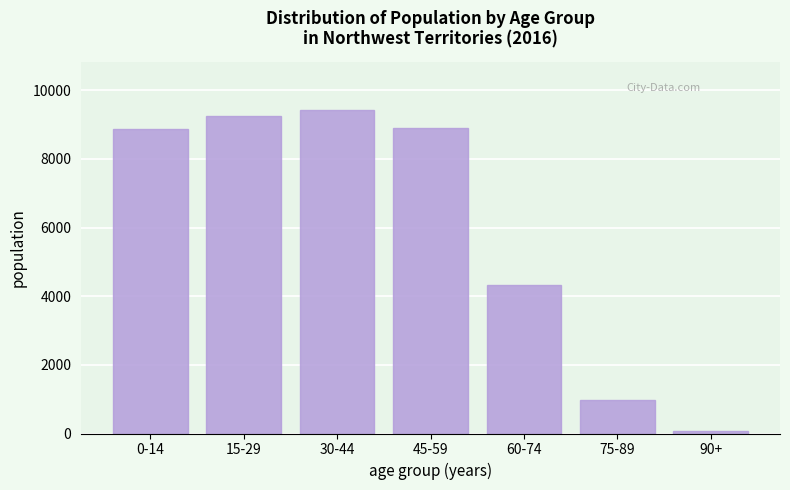

At which label is the value closest to 4752?

60-74